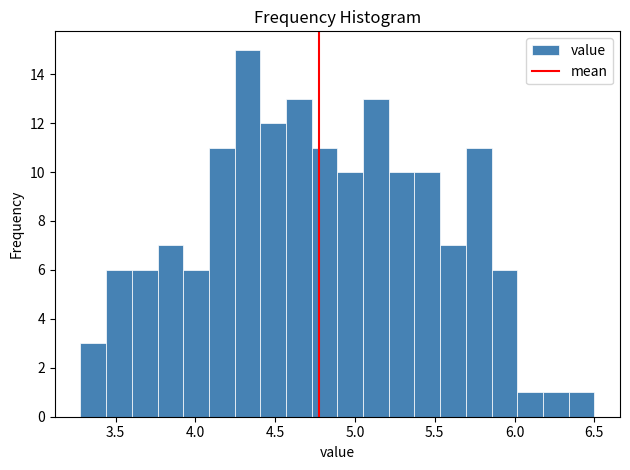

Around what value on the x-axis is the tallest bar? Give the approximate position of its centre, as read against the axis.

4.35